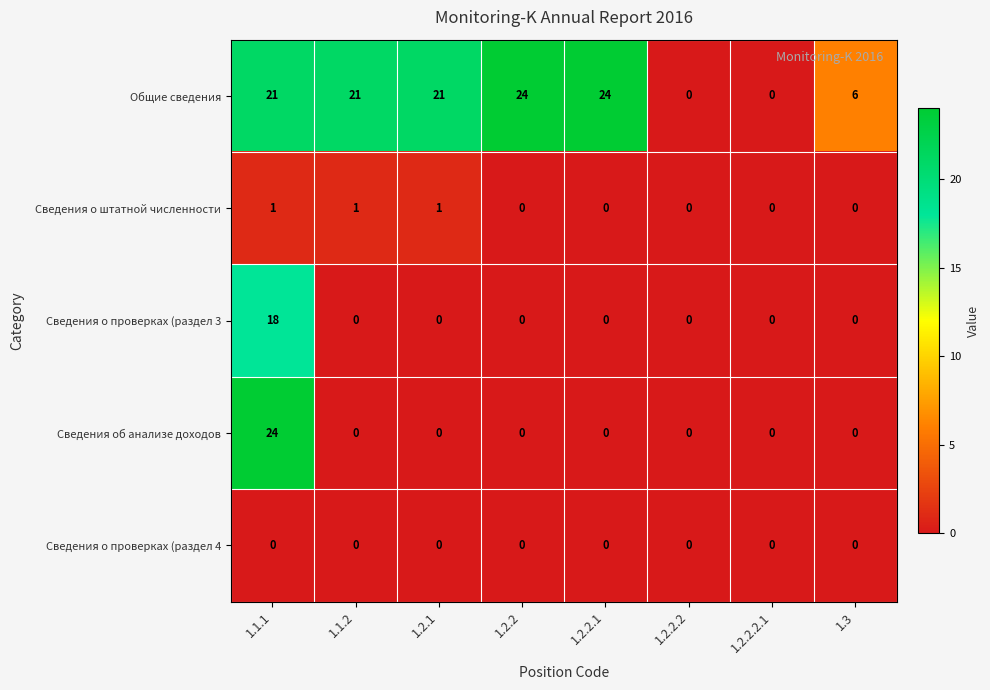

What is the total value across all series at 1.3?

6